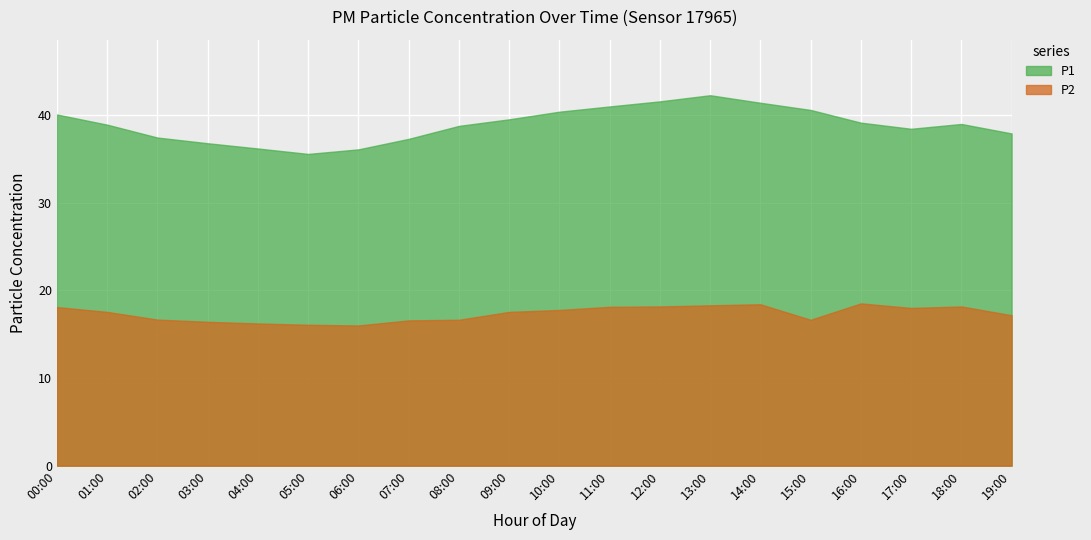

What is the value of the P1 point at the 3rd from the left?

37.5